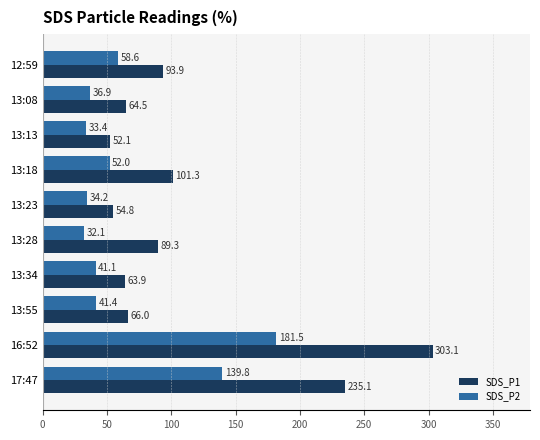

What value does the SDS_P1 series have at 16:52?

303.1